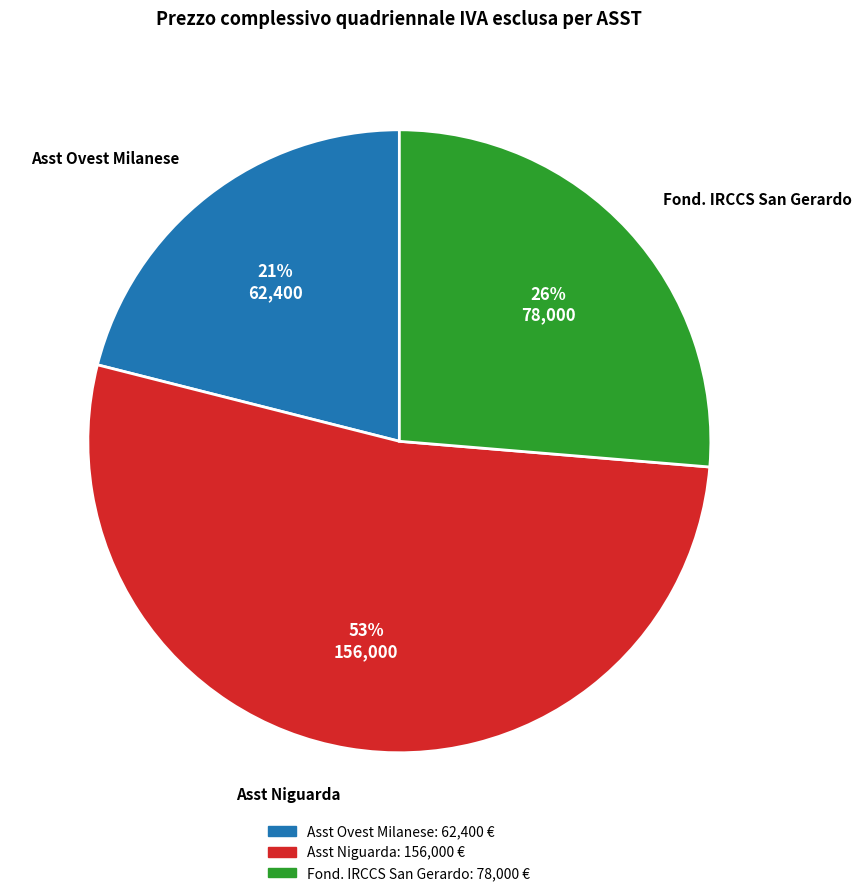

Is there a majority slice in this chart?

Yes